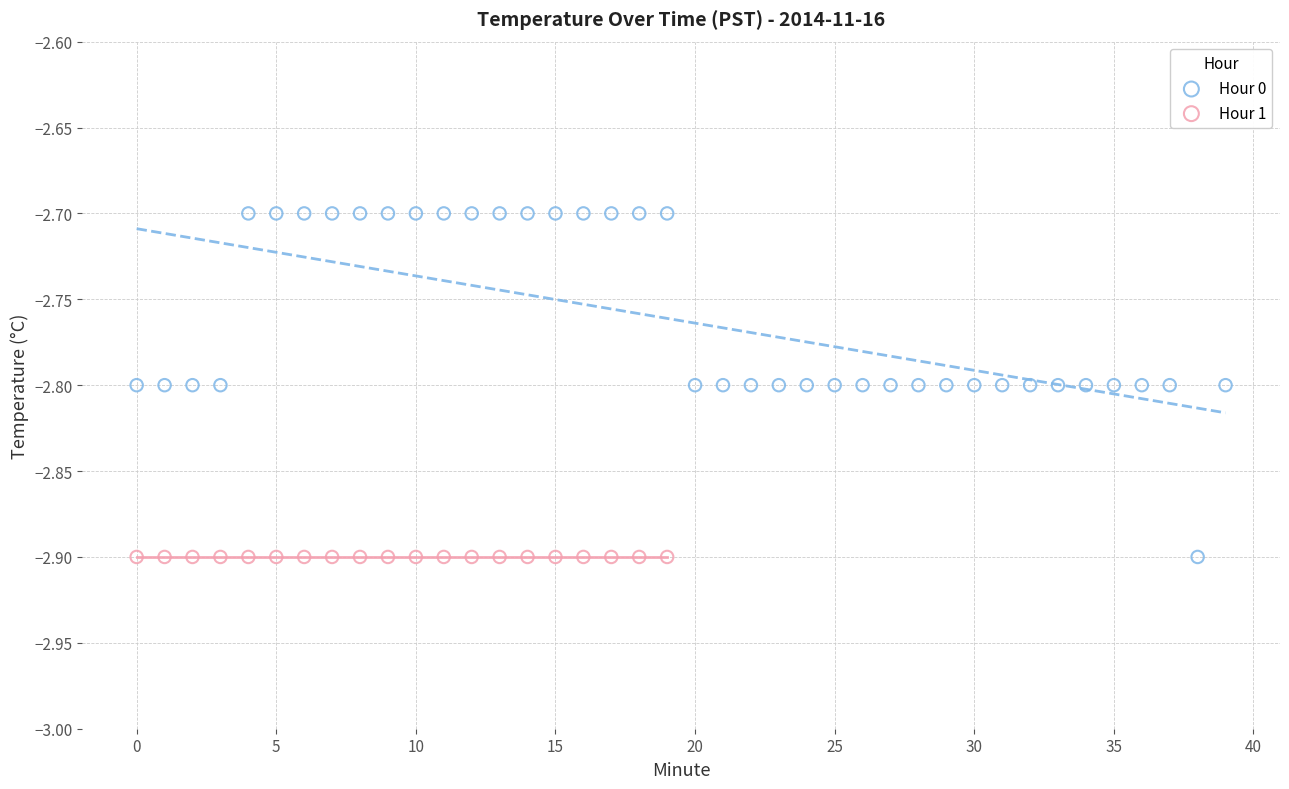

Which series contains the highest Y value?

Hour 0